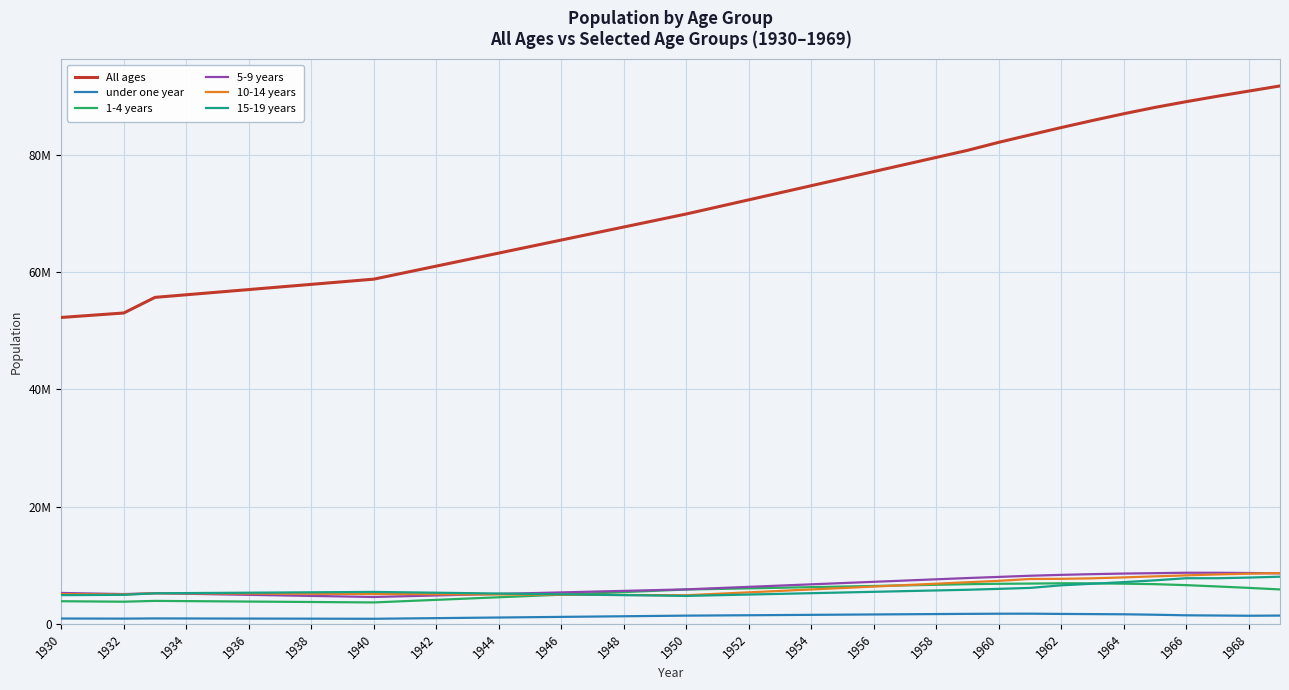

What are all the series names shown in the legend?

All ages, under one year, 1-4 years, 5-9 years, 10-14 years, 15-19 years